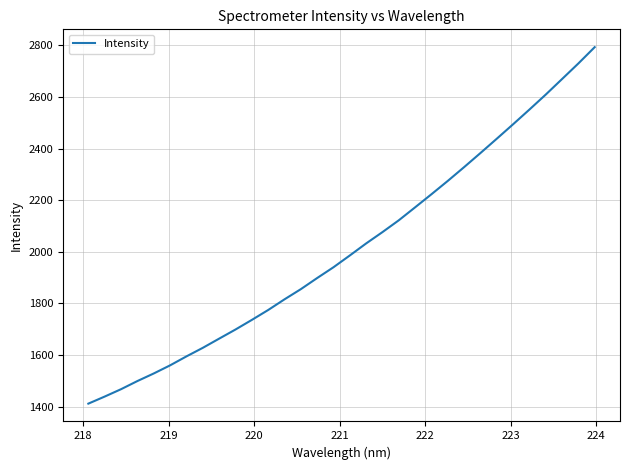

What is the maximum value shown in the chart?

2792.9